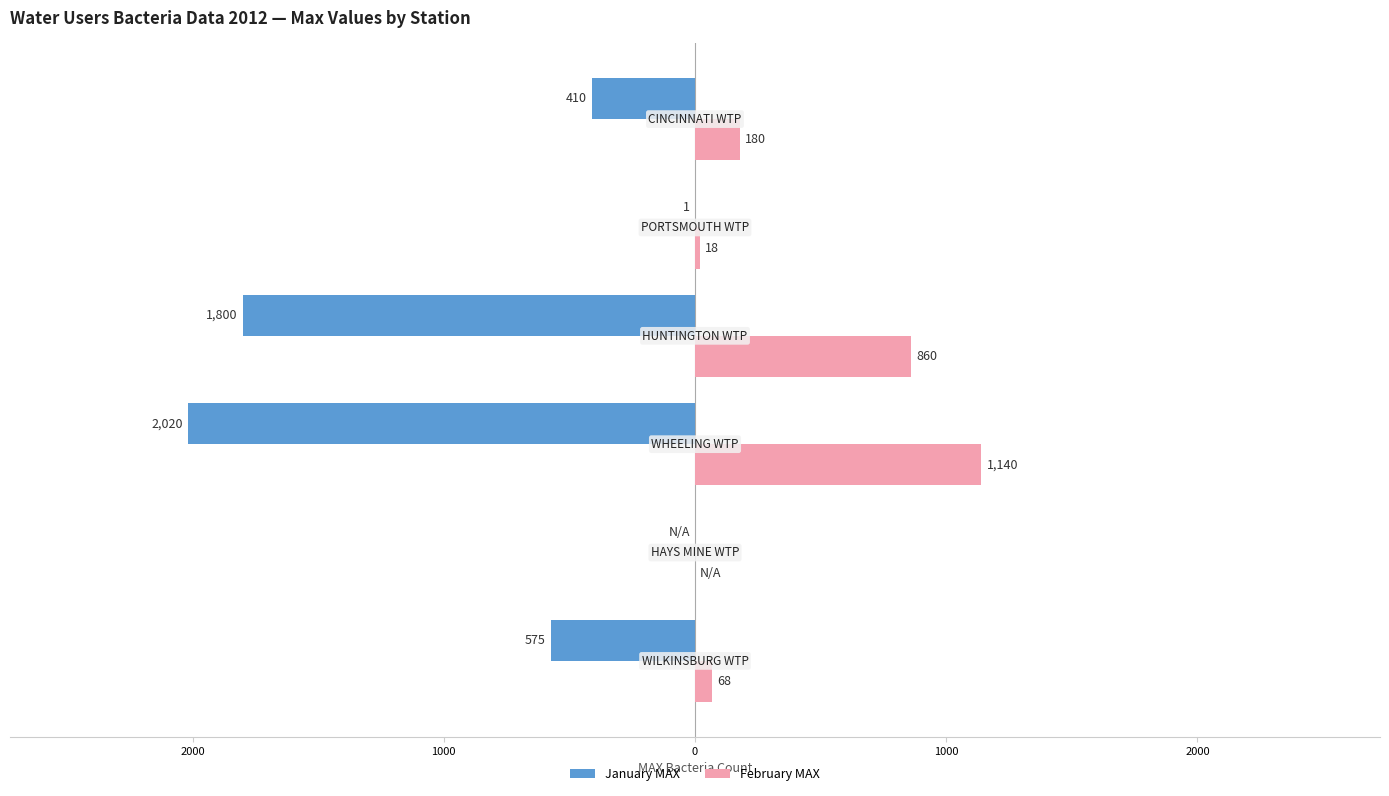

What is the value of the January MAX bar at the 1st from the left?

-575